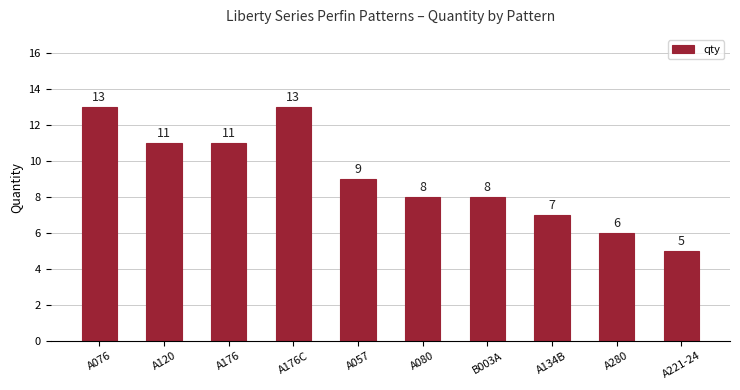

Are the bars grouped side by side (vs. stacked)?

No